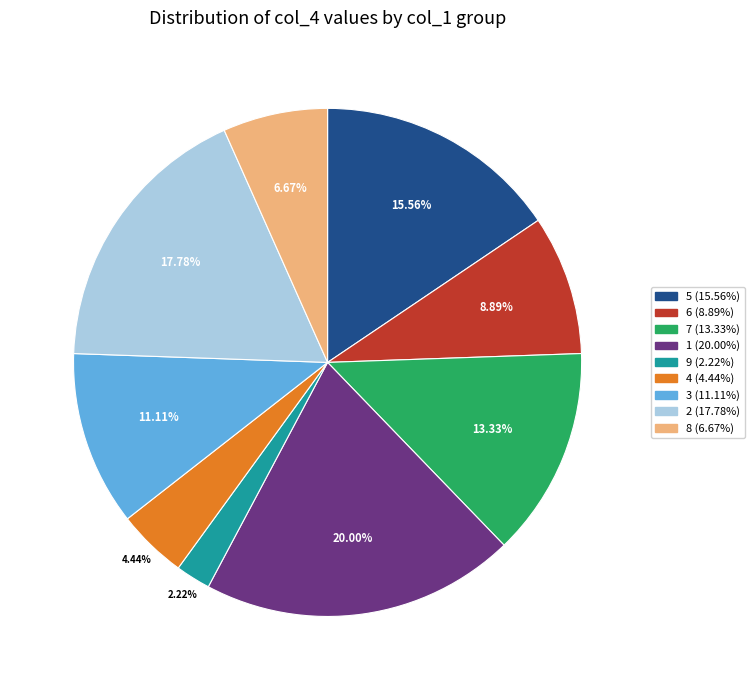

Does any single category account for the majority?

No